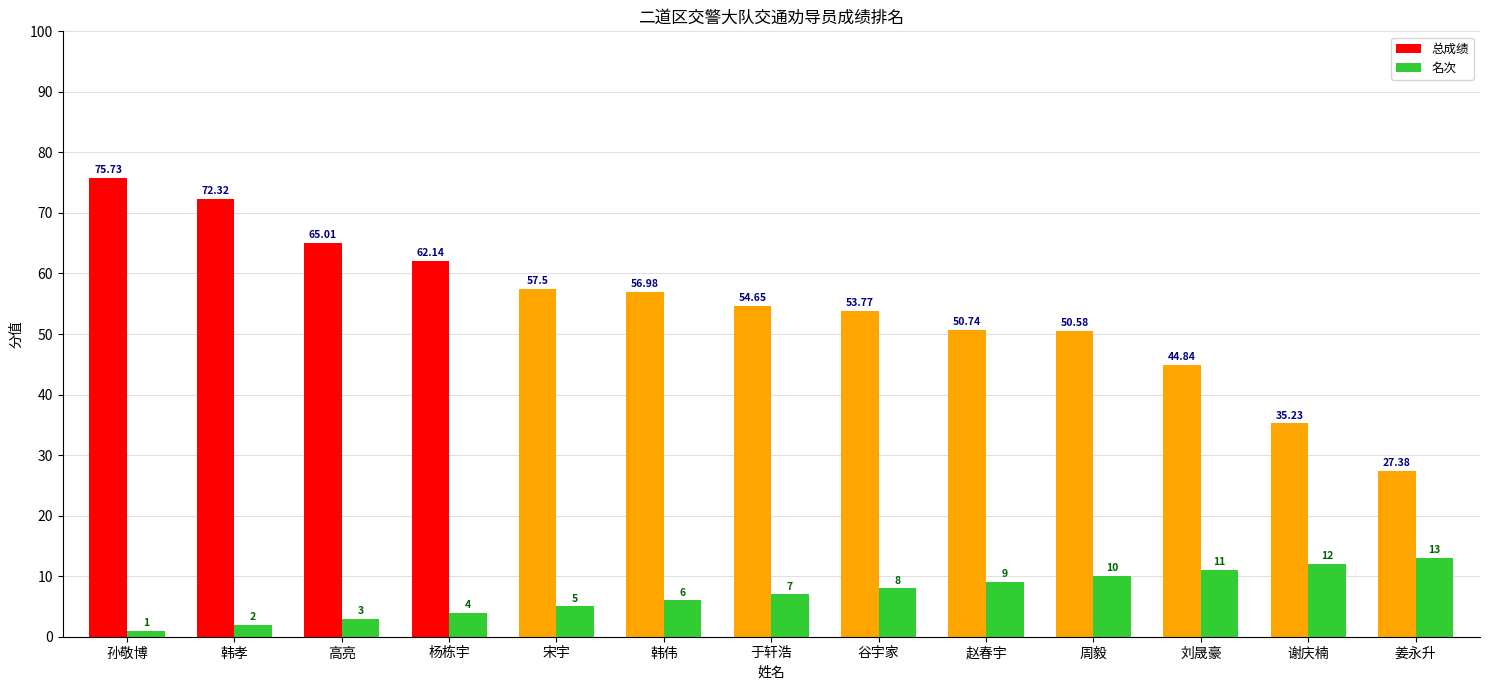

Rank the categories by 名次 value from lowest to highest.

孙敬博, 韩孝, 高亮, 杨栋宇, 宋宇, 韩伟, 于轩浩, 谷宇家, 赵春宇, 周毅, 刘晟豪, 谢庆楠, 姜永升